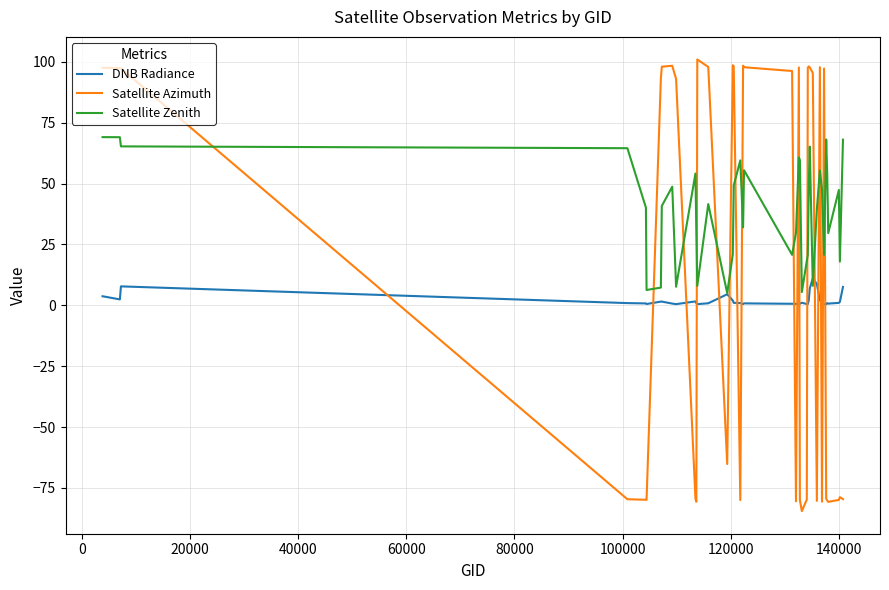

Rank the series by their average value, from lowest to highest.

DNB Radiance, Satellite Azimuth, Satellite Zenith